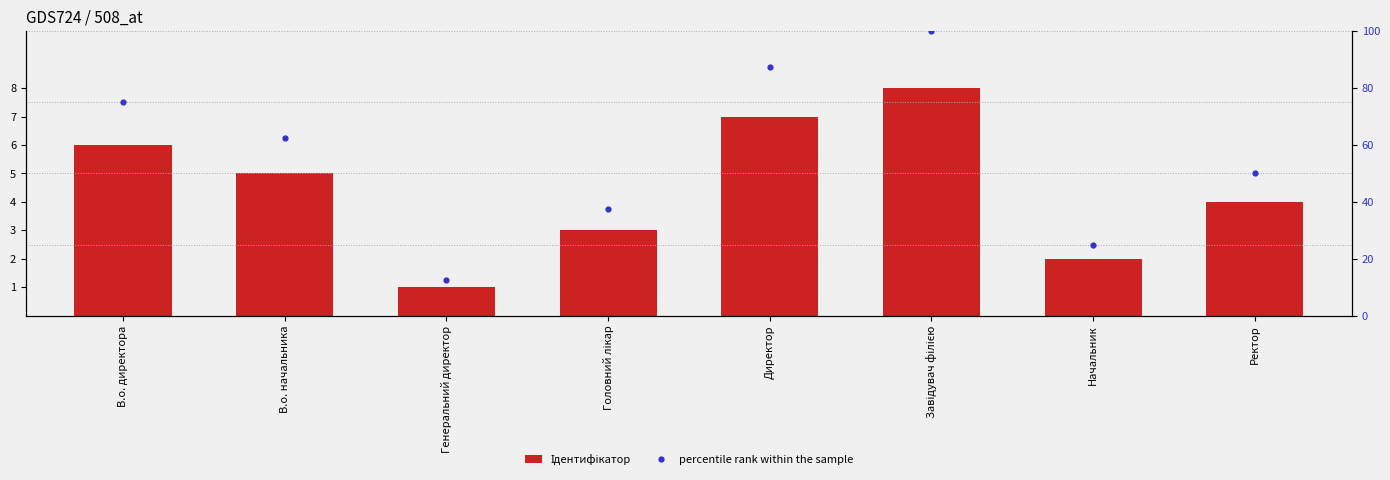

What are all the series names shown in the legend?

Ідентифікатор, percentile rank within the sample